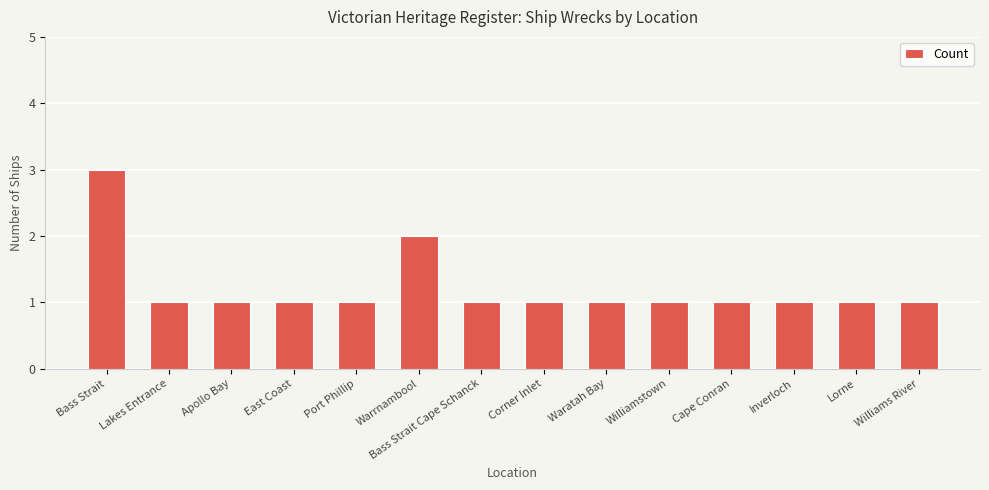

How many distinct data groups are displayed?

1